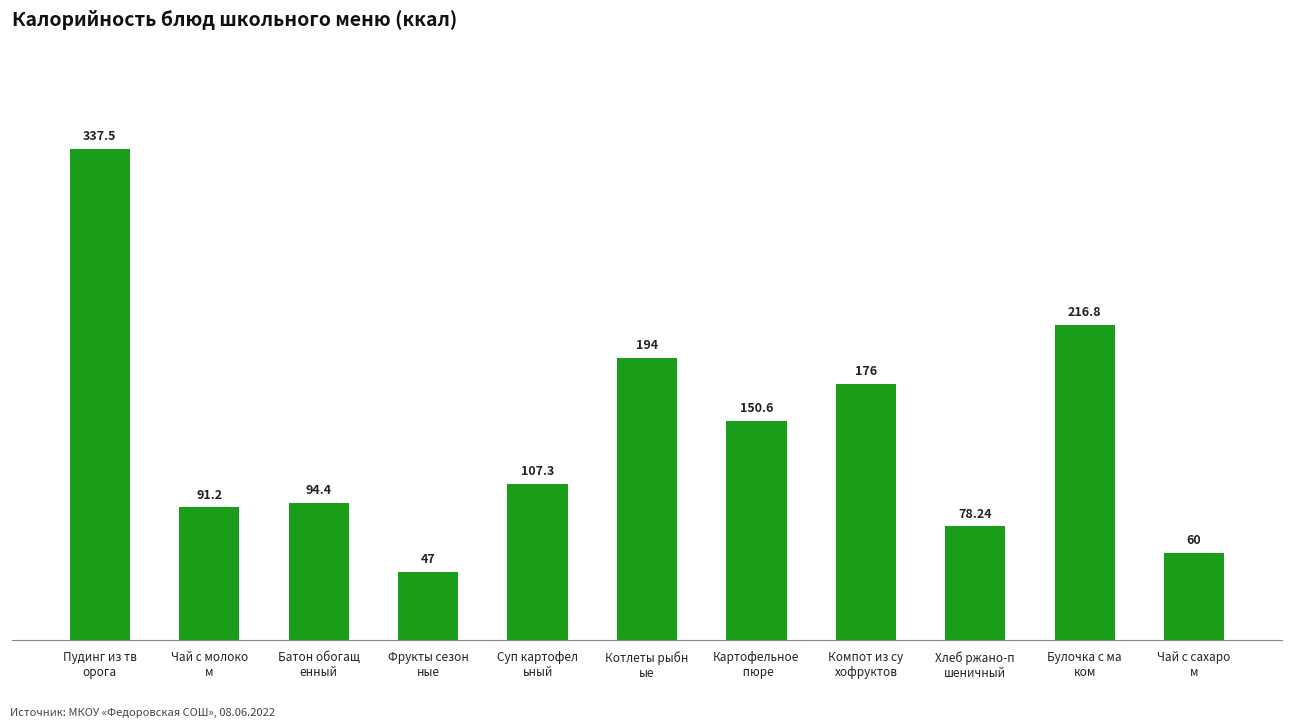

What is the average value?

141.2